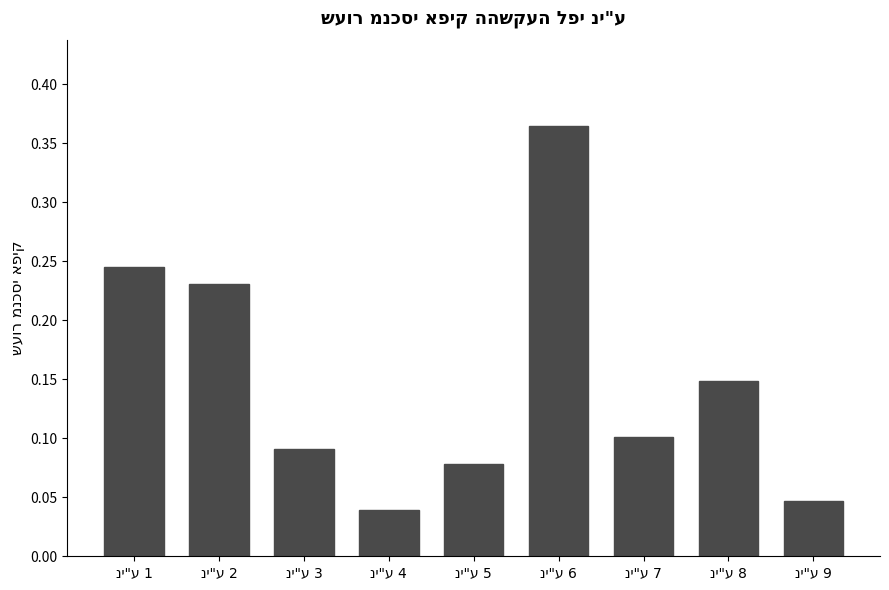

How many values are between 0 and 1?

9